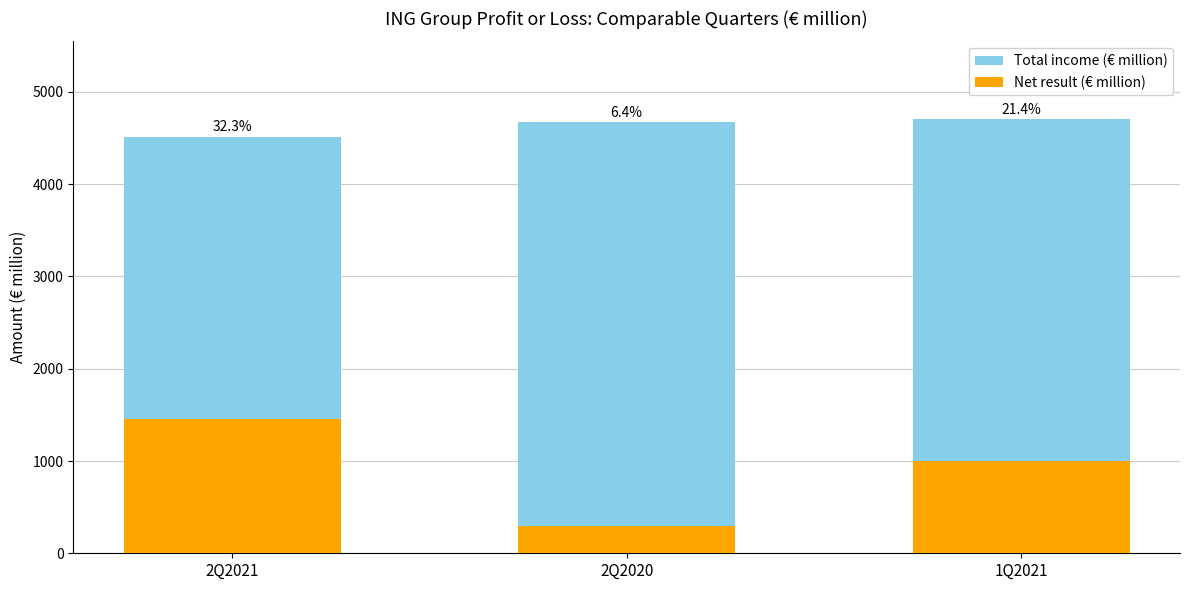

Which series has the largest range (max minus min)?

Net result (€ million)